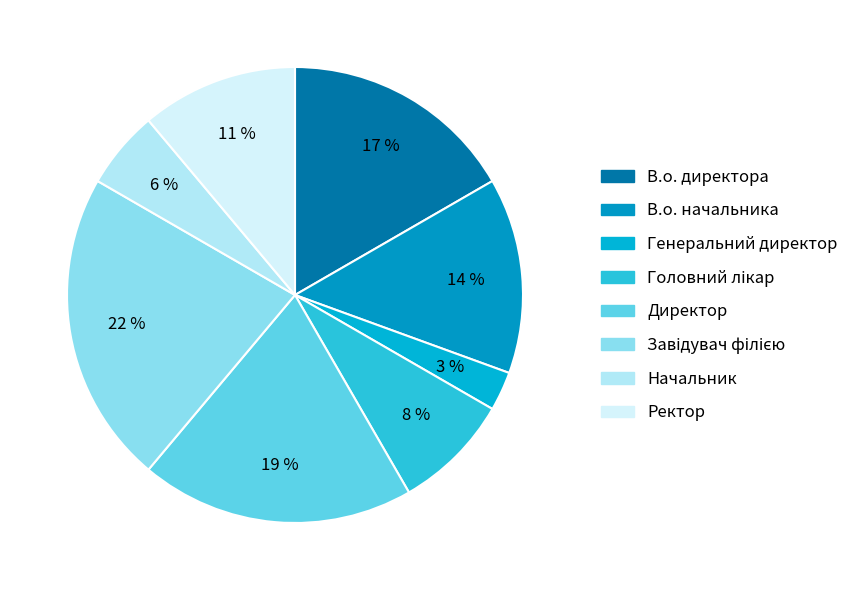

How many slices are in this pie chart?

8